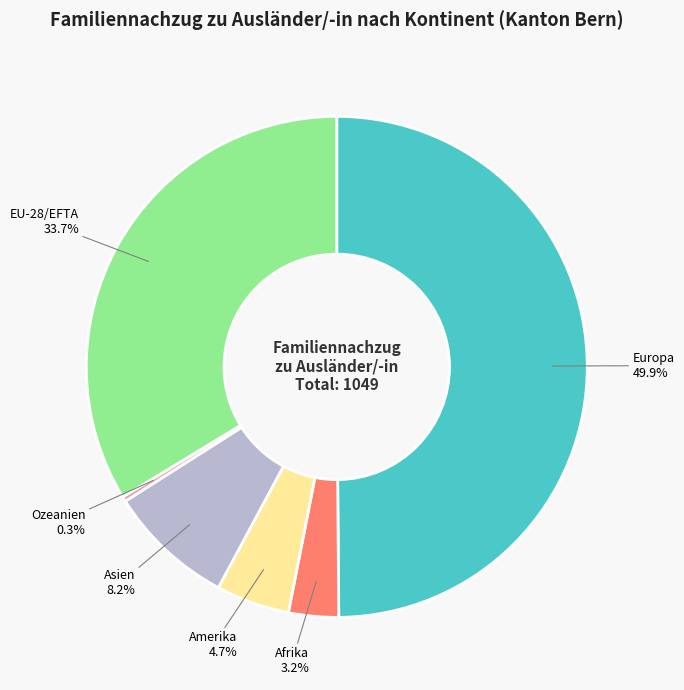

What percentage is the Europa slice, to the nearest percent?

50%